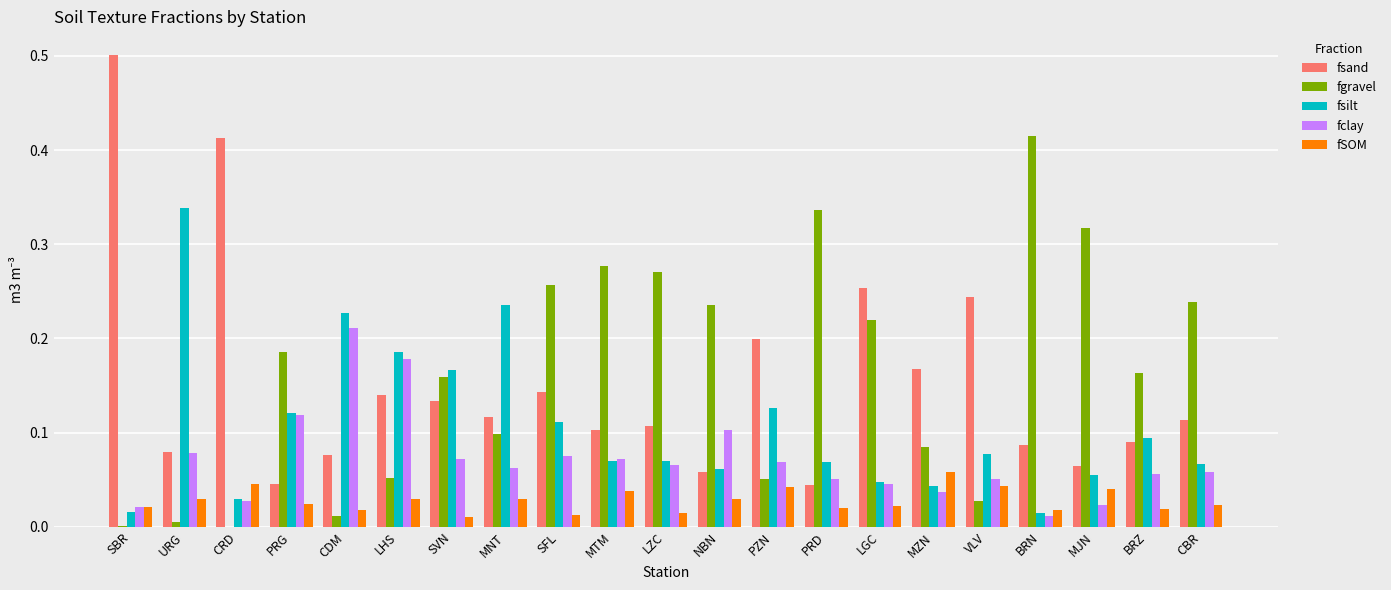

Is the value of fSOM at NBN greater than the value of fclay at CBR?

No